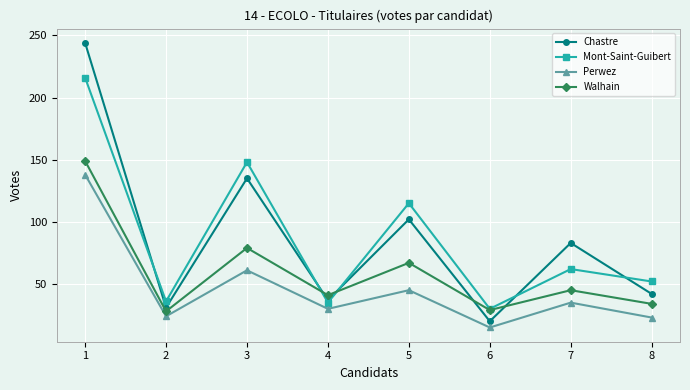

At how many categories does at least one series exceed 95?

3